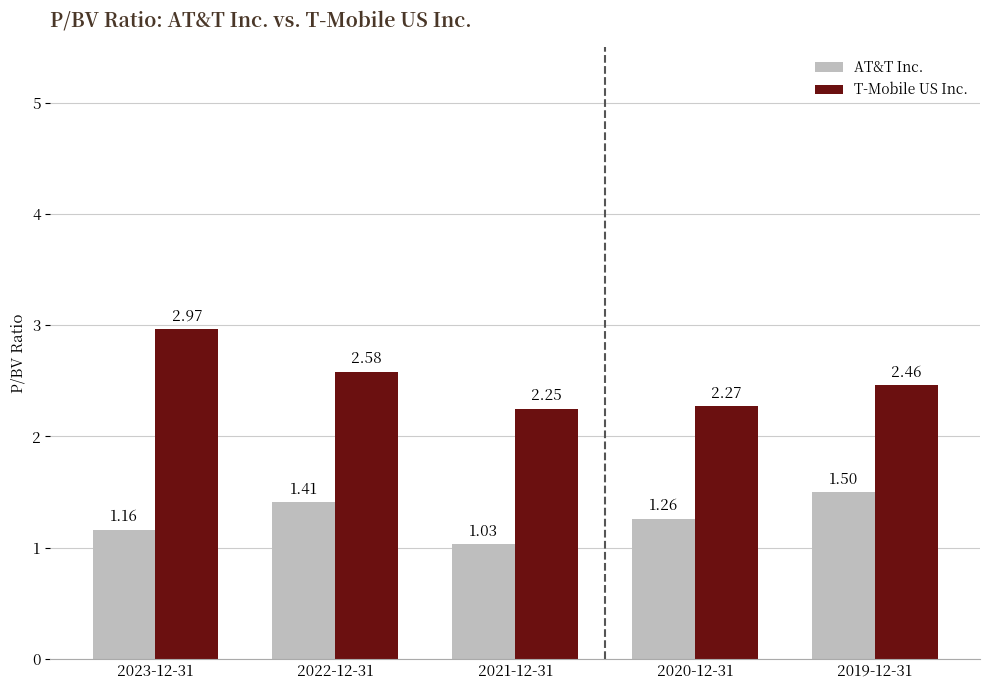

At which label is AT&T Inc. closest to 1?

2021-12-31